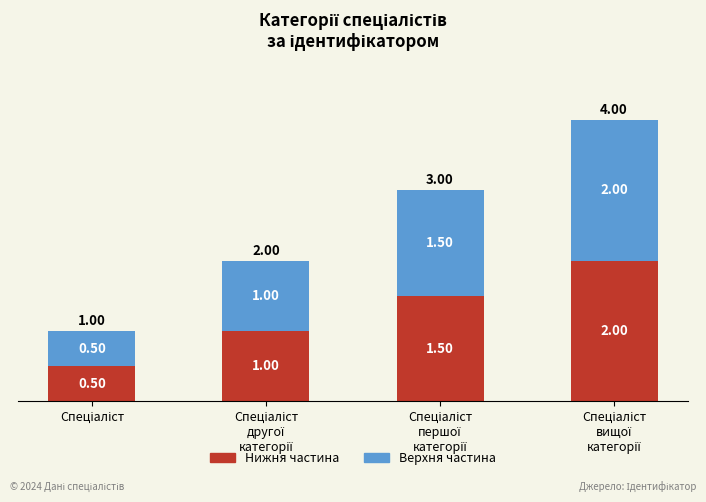

Count the number of data series in this chart.

2